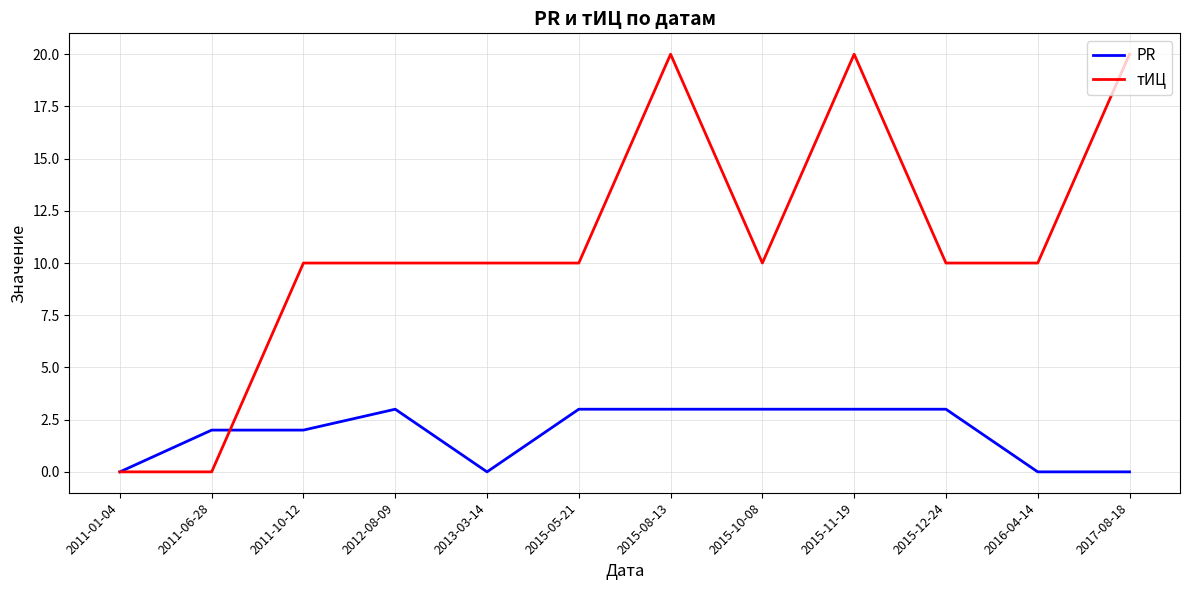

Between 2011-06-28 and 2015-12-24, which series saw the biggest shift?

тИЦ